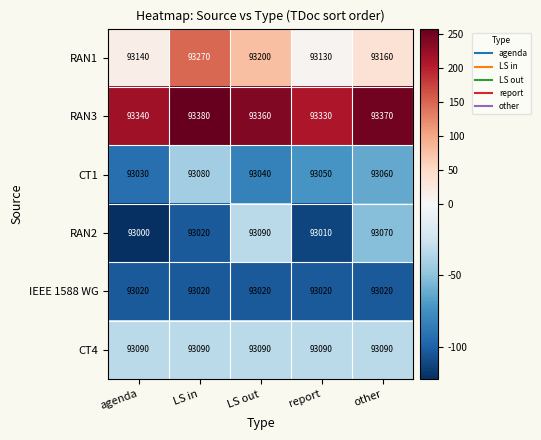

The value of IEEE 1588 WG at other is 24239. True or false?

False